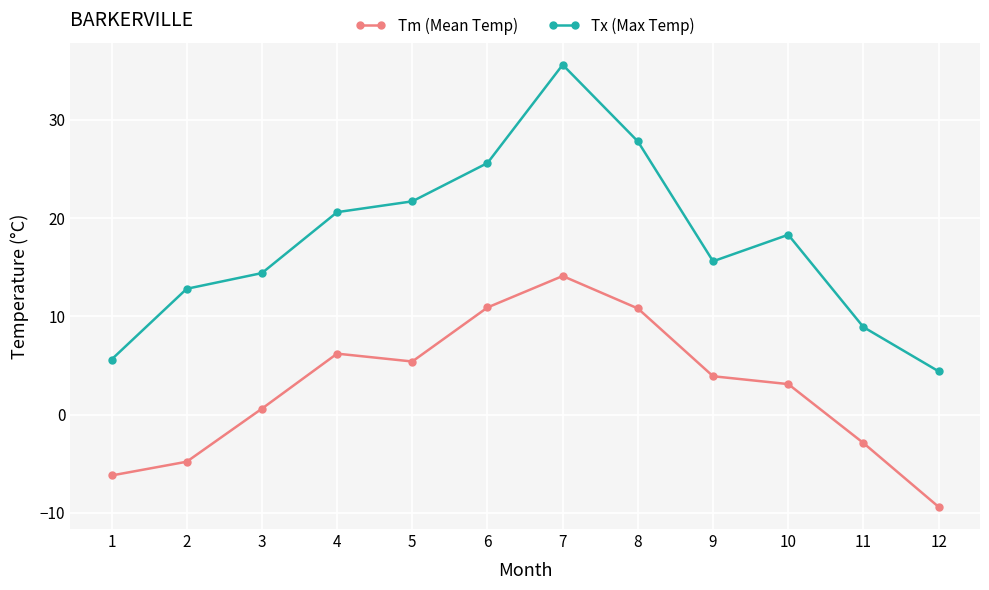

Which series changed the most between 10 and 11?

Tx (Max Temp)